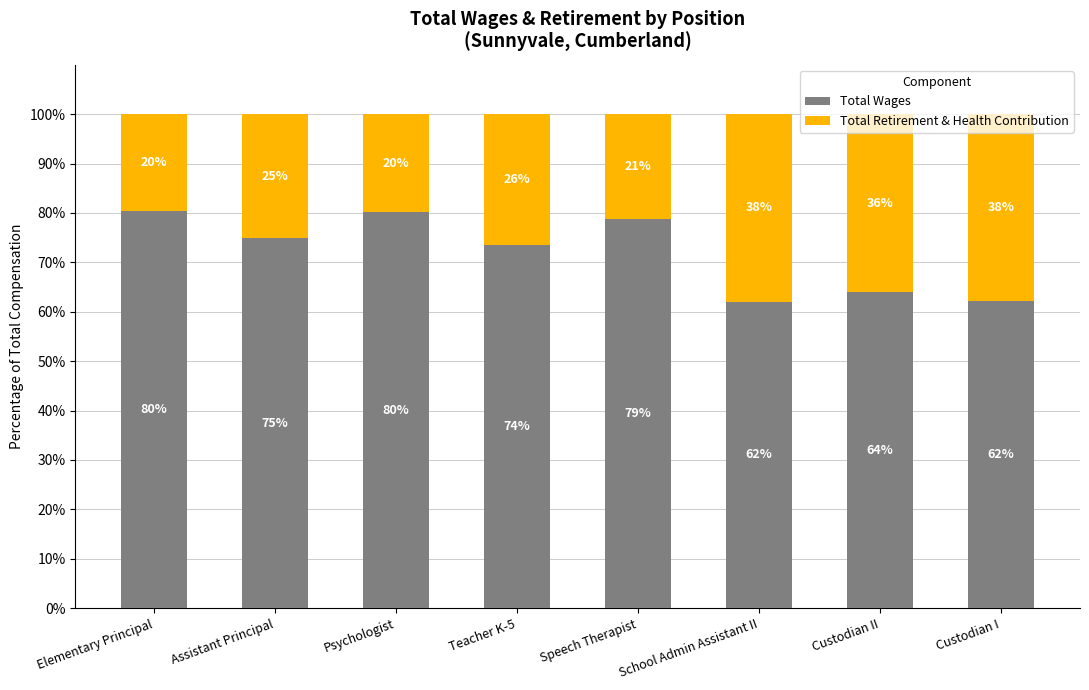

Does the chart contain any negative values?

No